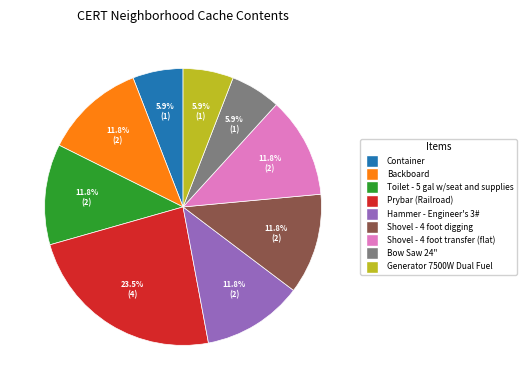

What is the largest slice in the pie chart?

Prybar (Railroad)